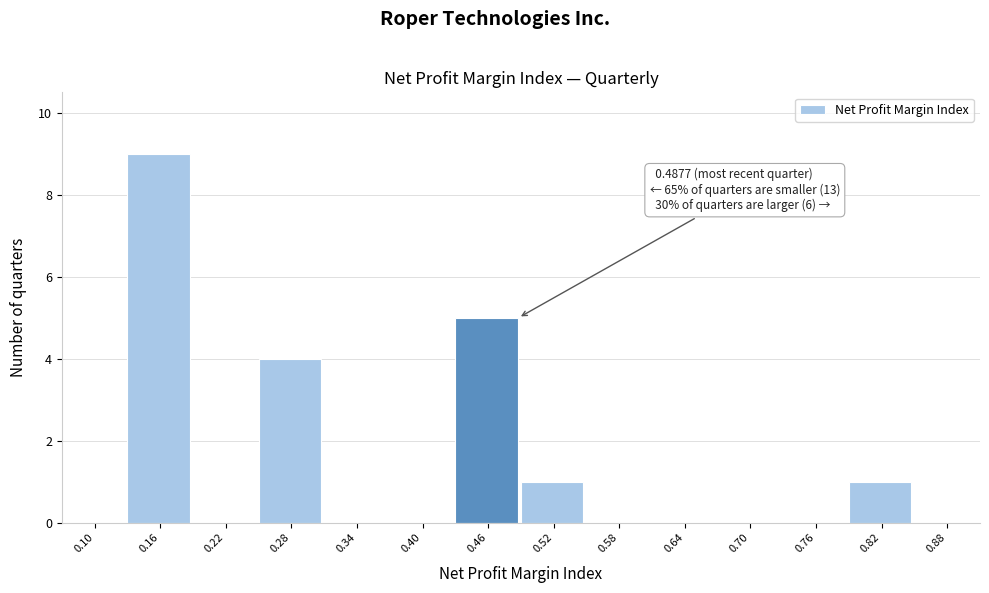

Reading right to left, transcribe all the data shown in this chart.

0.88=0	0.82=1	0.76=0	0.70=0	0.64=0	0.58=0	0.52=1	0.46=5	0.40=0	0.34=0	0.28=4	0.22=0	0.16=9	0.10=0